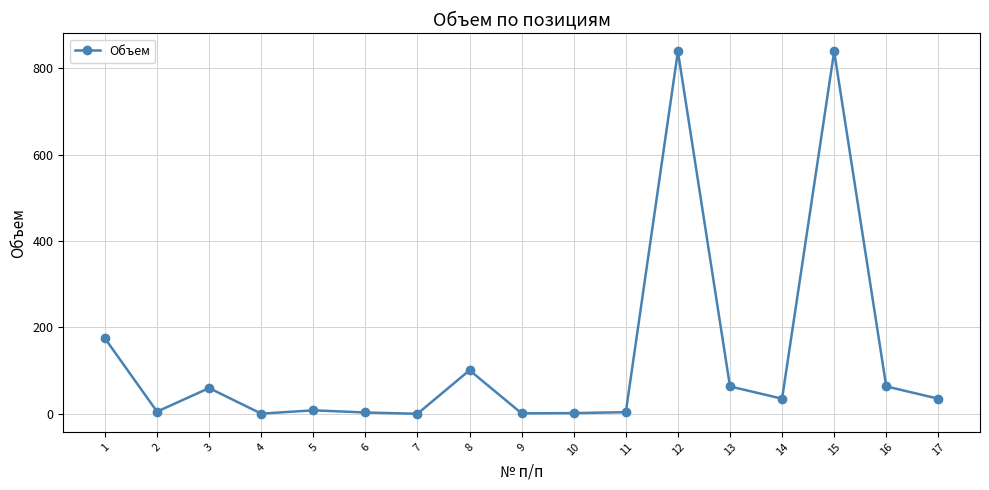

At which category does the data reach its first local peak?

3